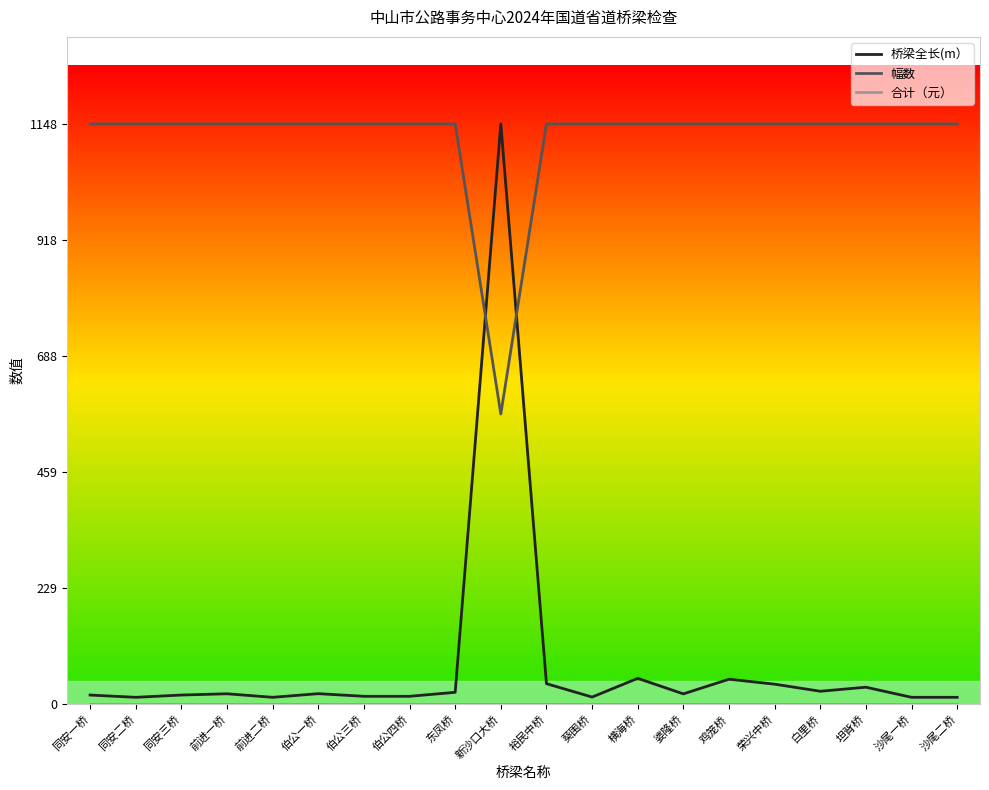

The value of 幅数 at 新沙口大桥 is 994.5. True or false?

False